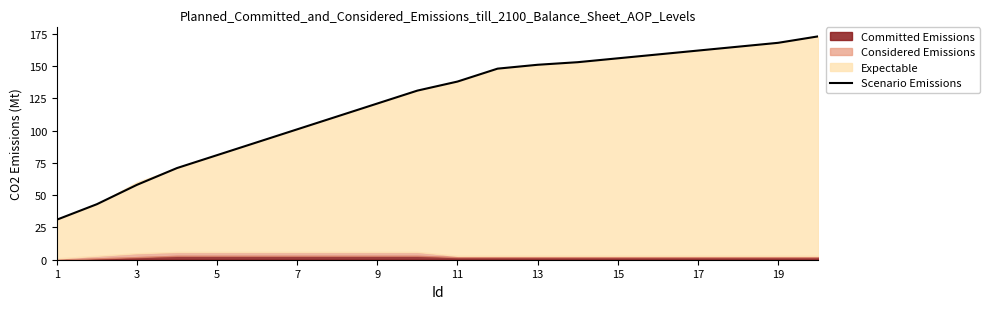

How many lines are shown in the chart?

1